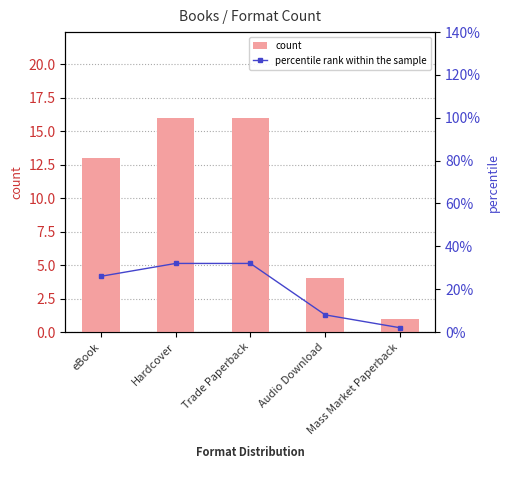

What is the average value of the count series?

10